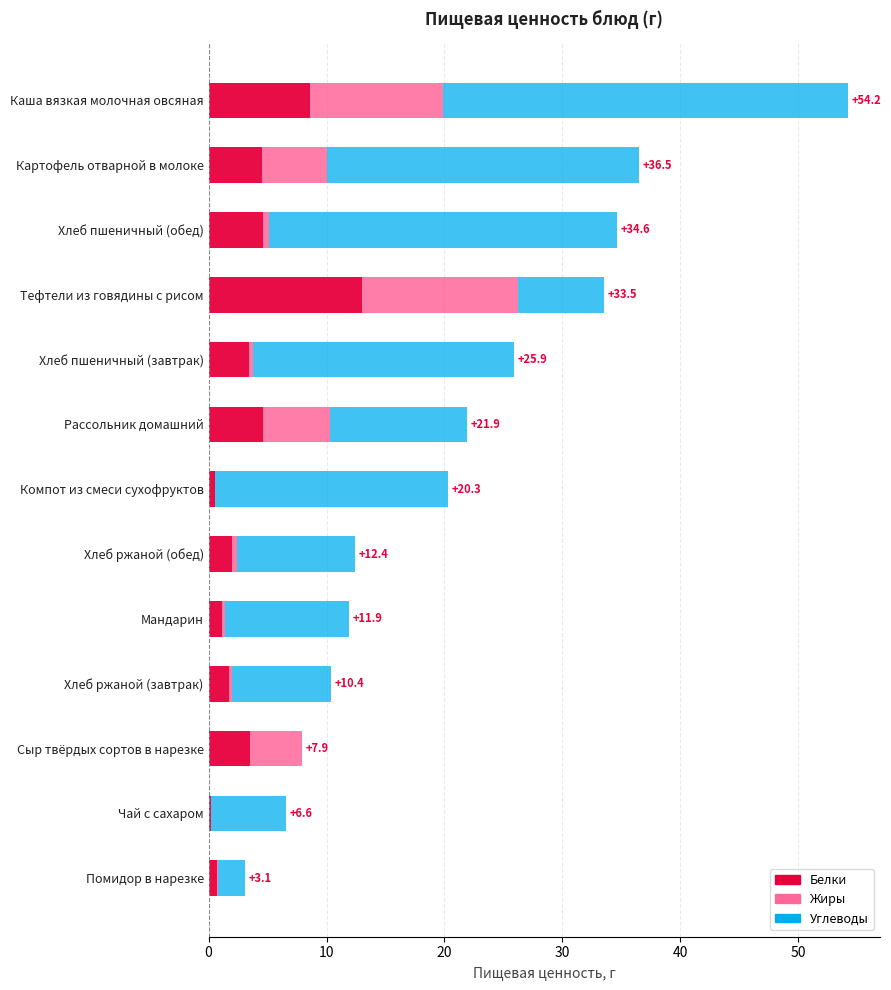

What are all the series names shown in the legend?

Белки, Жиры, Углеводы